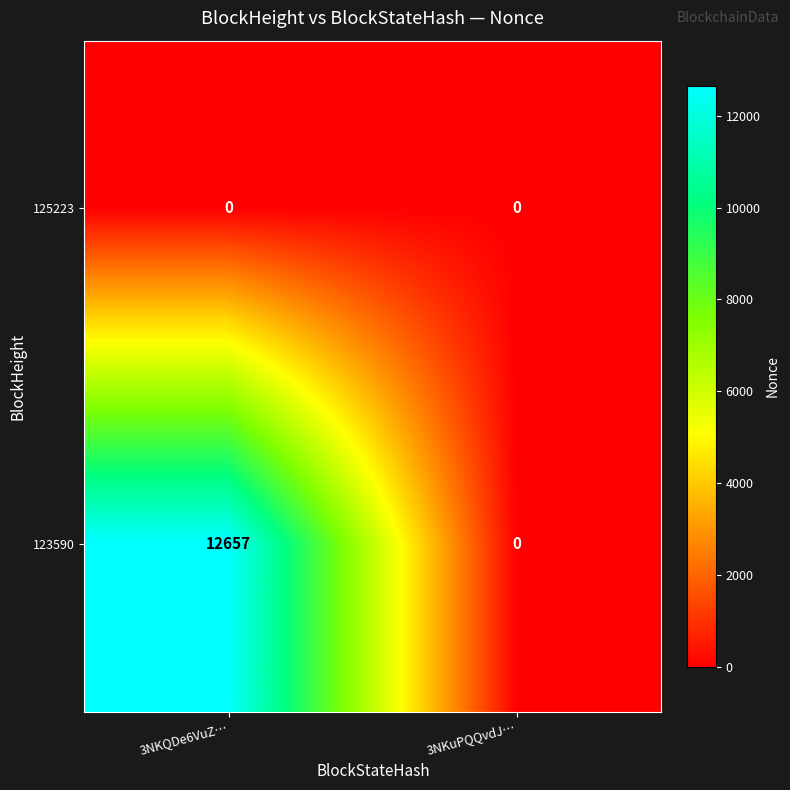

Which series has the largest total across all categories?

123590